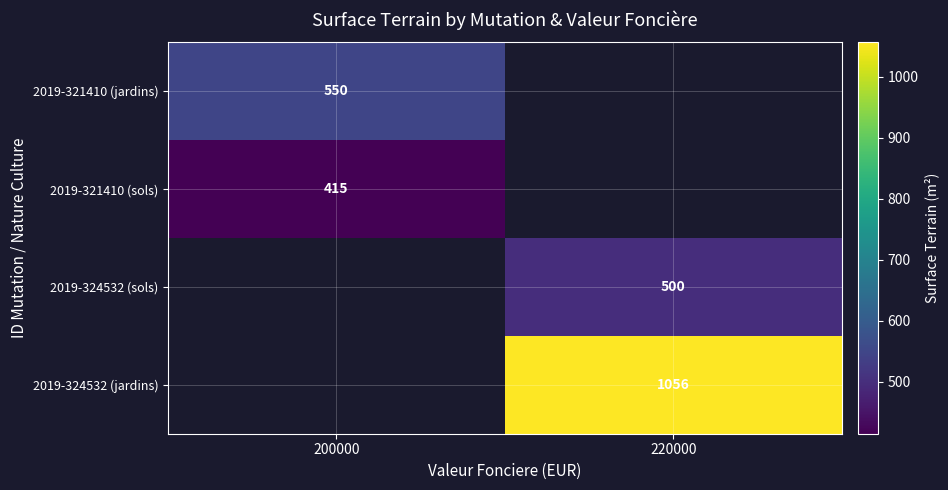

Between 200000 and 220000, which is larger?

220000